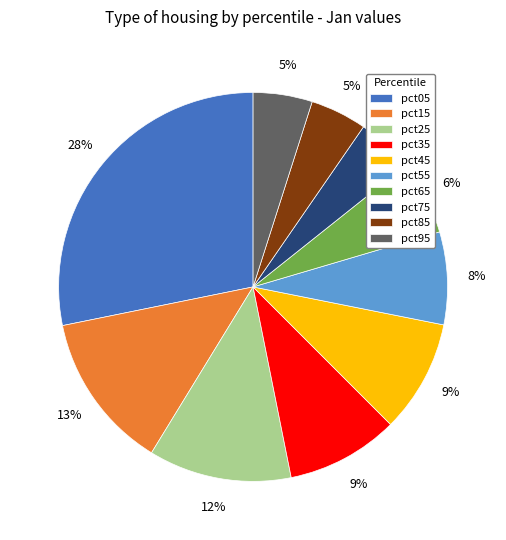

What is the largest slice in the pie chart?

pct05